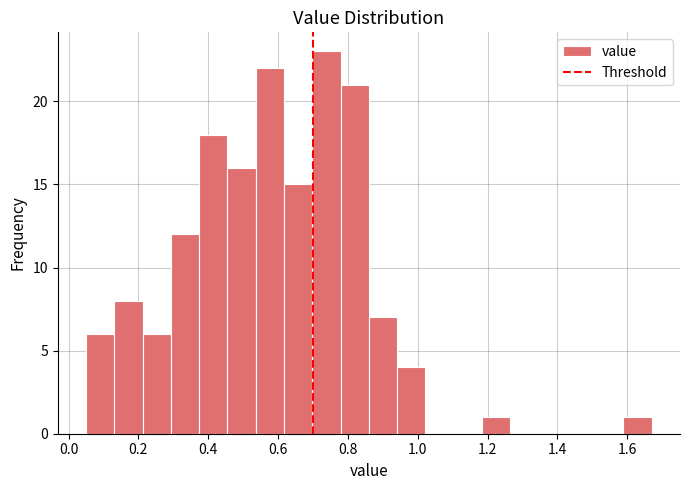

Reading left to right, list every bar in this chart as the range it spans on the x-axis followed by its height. Neither the bar edges nor the heights are printed on the chart, so give them approximately, as read against the axes.

0.06 to 0.14: 6
0.14 to 0.22: 8
0.22 to 0.30: 6
0.30 to 0.38: 12
0.38 to 0.46: 18
0.46 to 0.54: 16
0.54 to 0.62: 22
0.62 to 0.70: 15
0.70 to 0.78: 23
0.78 to 0.86: 21
0.86 to 0.94: 7
0.94 to 1.02: 4
1.02 to 1.10: 0
1.10 to 1.18: 0
1.18 to 1.26: 1
1.26 to 1.34: 0
1.34 to 1.42: 0
1.42 to 1.50: 0
1.50 to 1.58: 0
1.58 to 1.68: 1